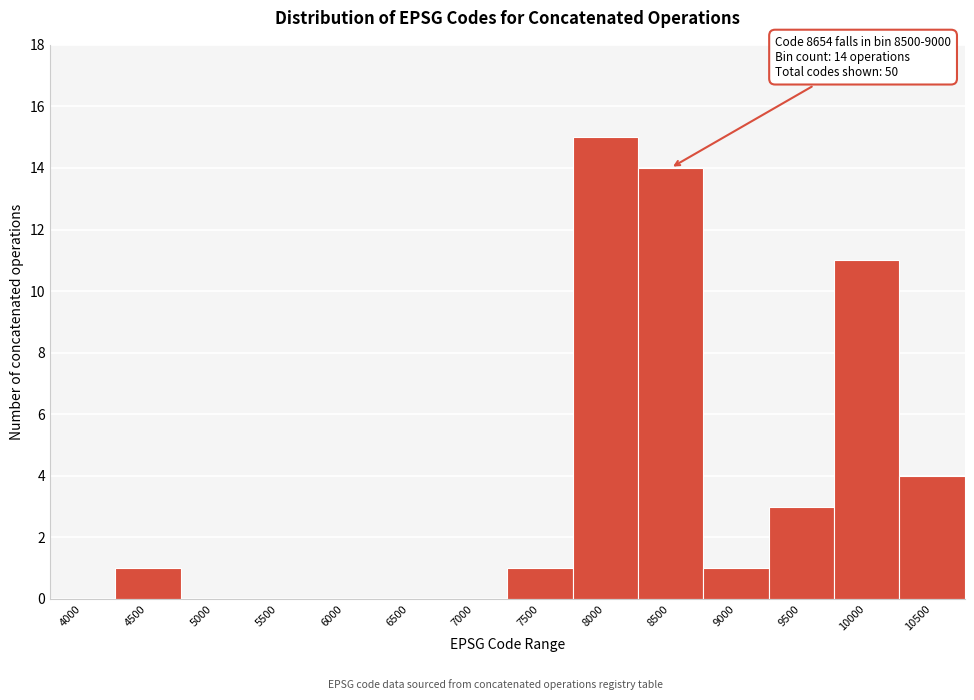

Reading left to right, extract all data points from this chart.

4000=0	4500=1	5000=0	5500=0	6000=0	6500=0	7000=0	7500=1	8000=15	8500=14	9000=1	9500=3	10000=11	10500=4